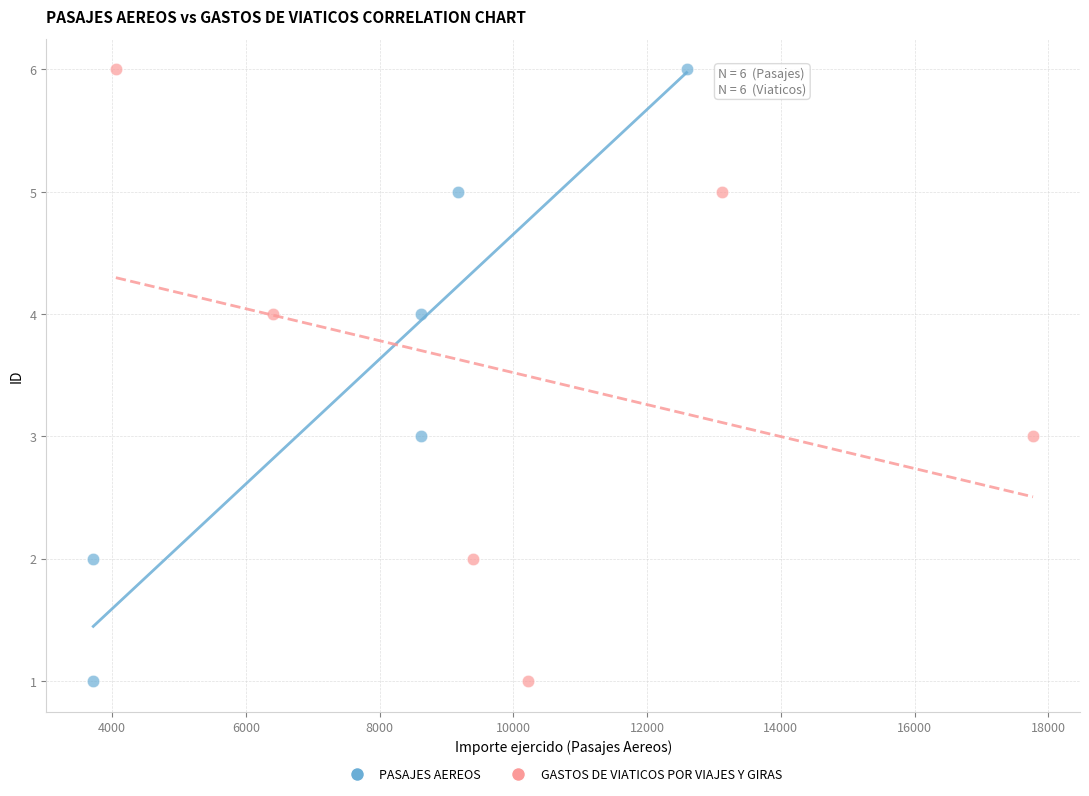

What are all the series names shown in the legend?

PASAJES AEREOS, GASTOS DE VIATICOS POR VIAJES Y GIRAS